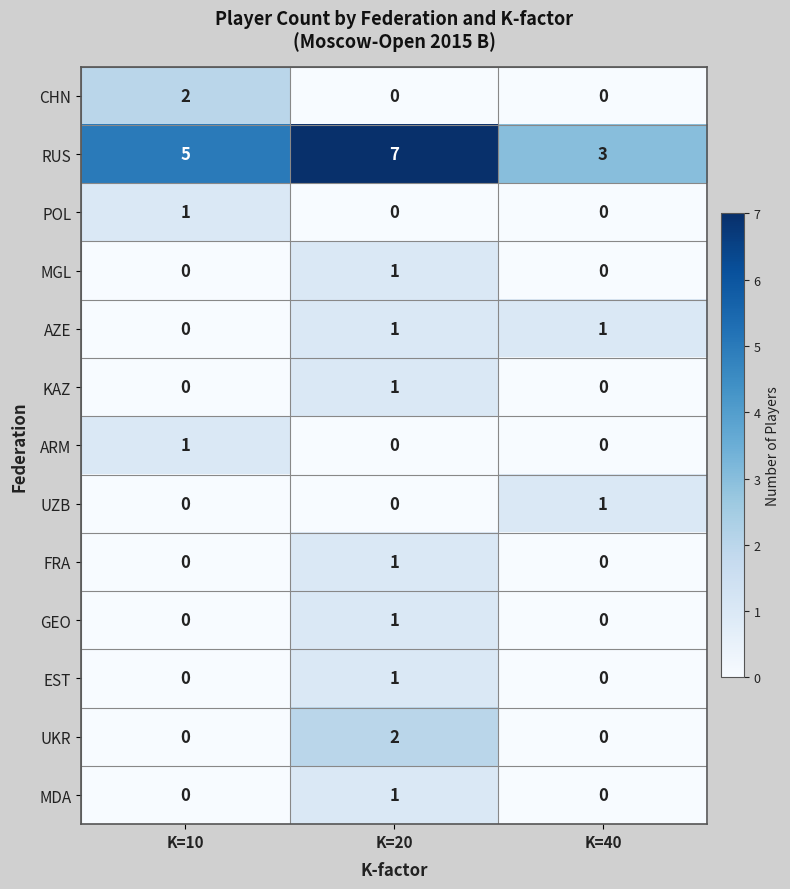

How many categories are shown in the chart?

3